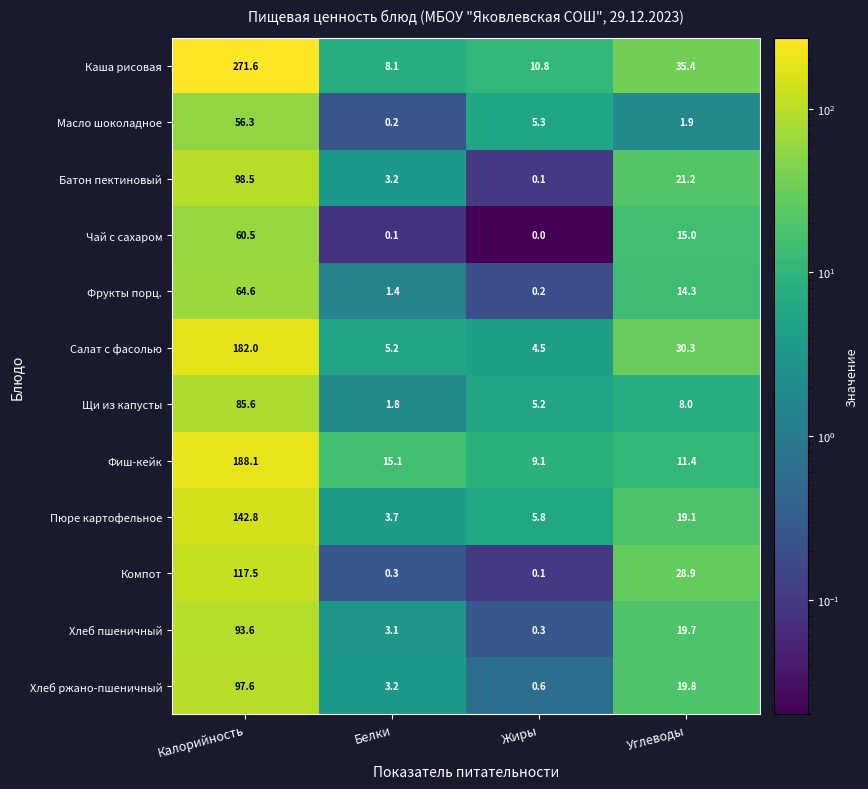

What is the difference between the second highest and minimum values in the Пюре картофельное series?

15.4